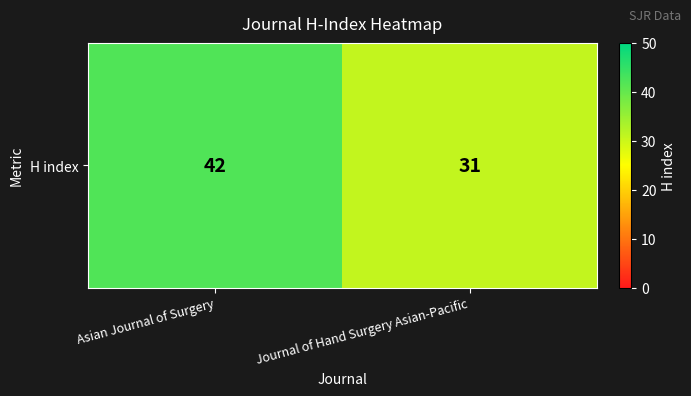

Which category has the lowest value across all series?

Journal of Hand Surgery Asian-Pacific